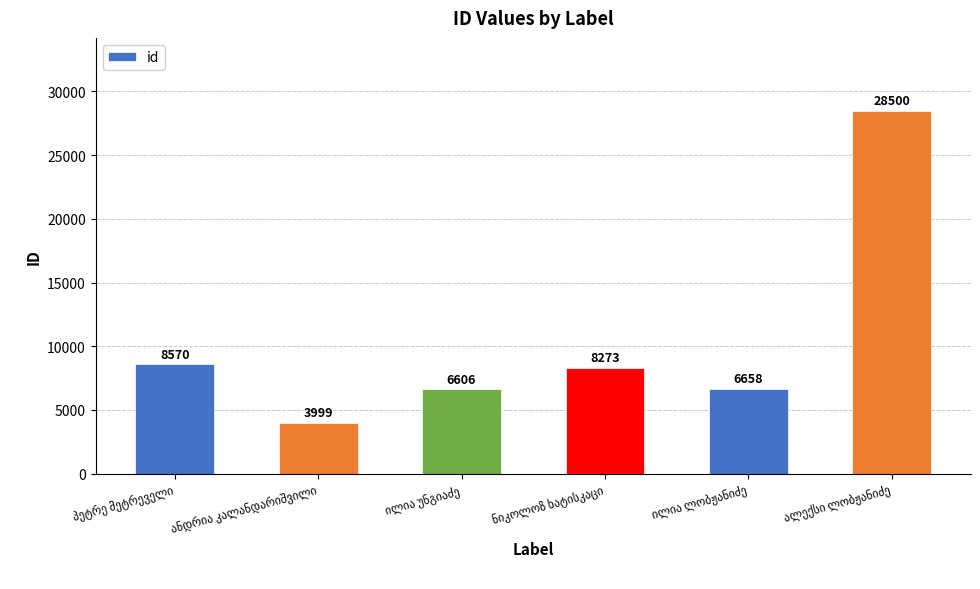

Does the chart contain any negative values?

No